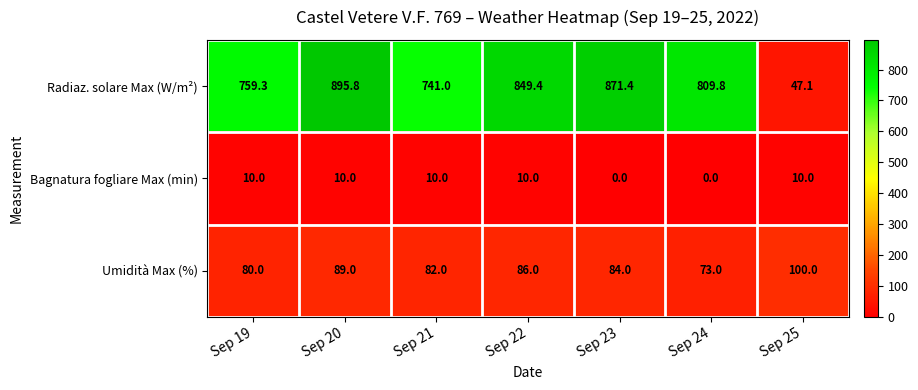

What is the total value across all series at Sep 25?

157.1